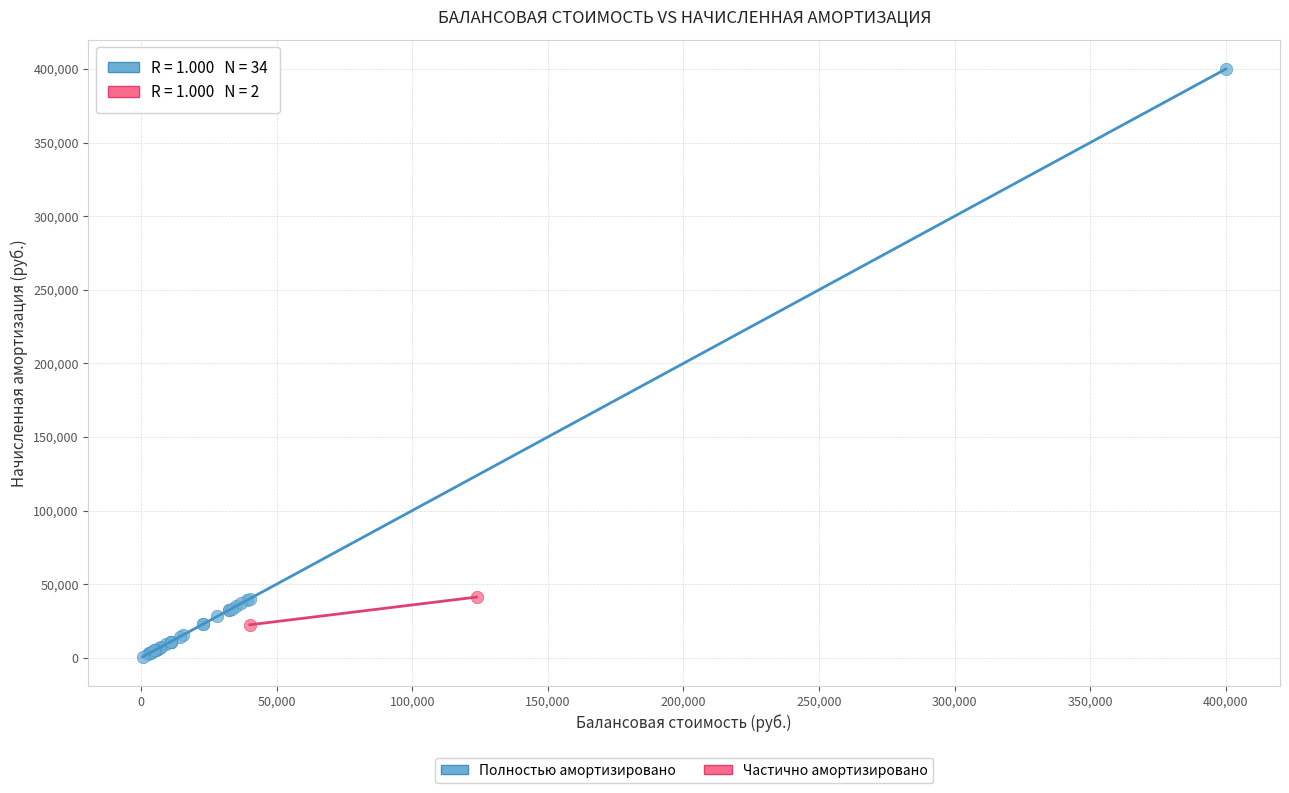

What are all the series names shown in the legend?

Полностью амортизировано, Частично амортизировано